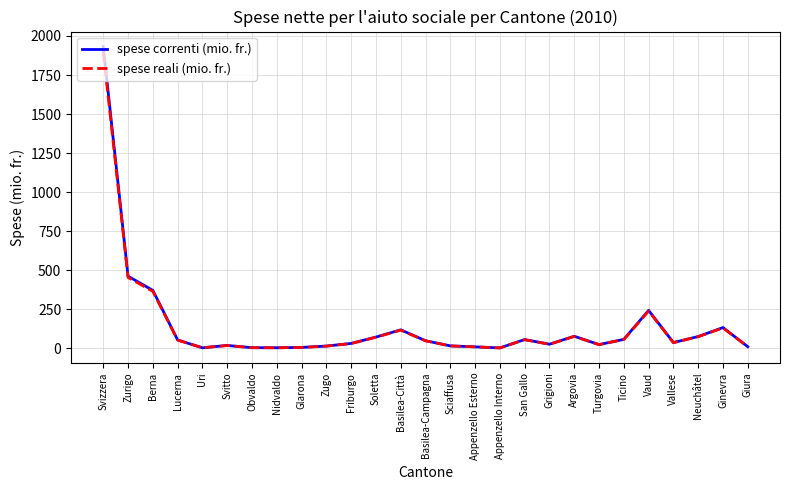

What value does the spese reali (mio. fr.) series have at Basilea-Città?

114.7